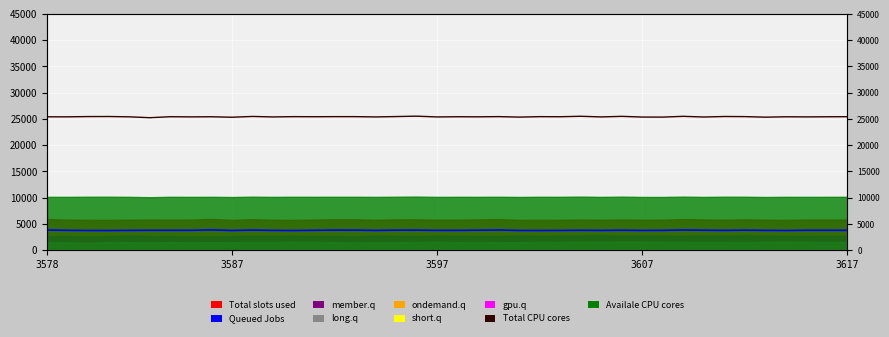

How many lines are shown in the chart?

2